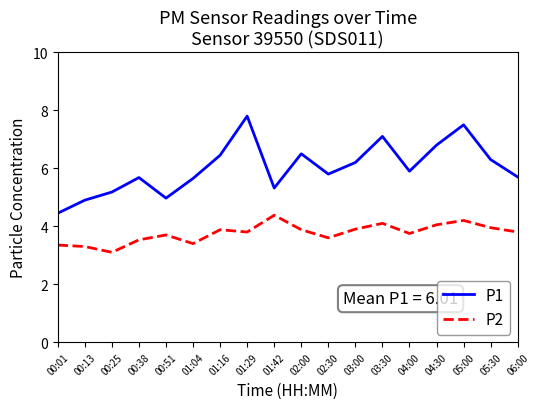

Rank the series by their average value, from lowest to highest.

P2, P1